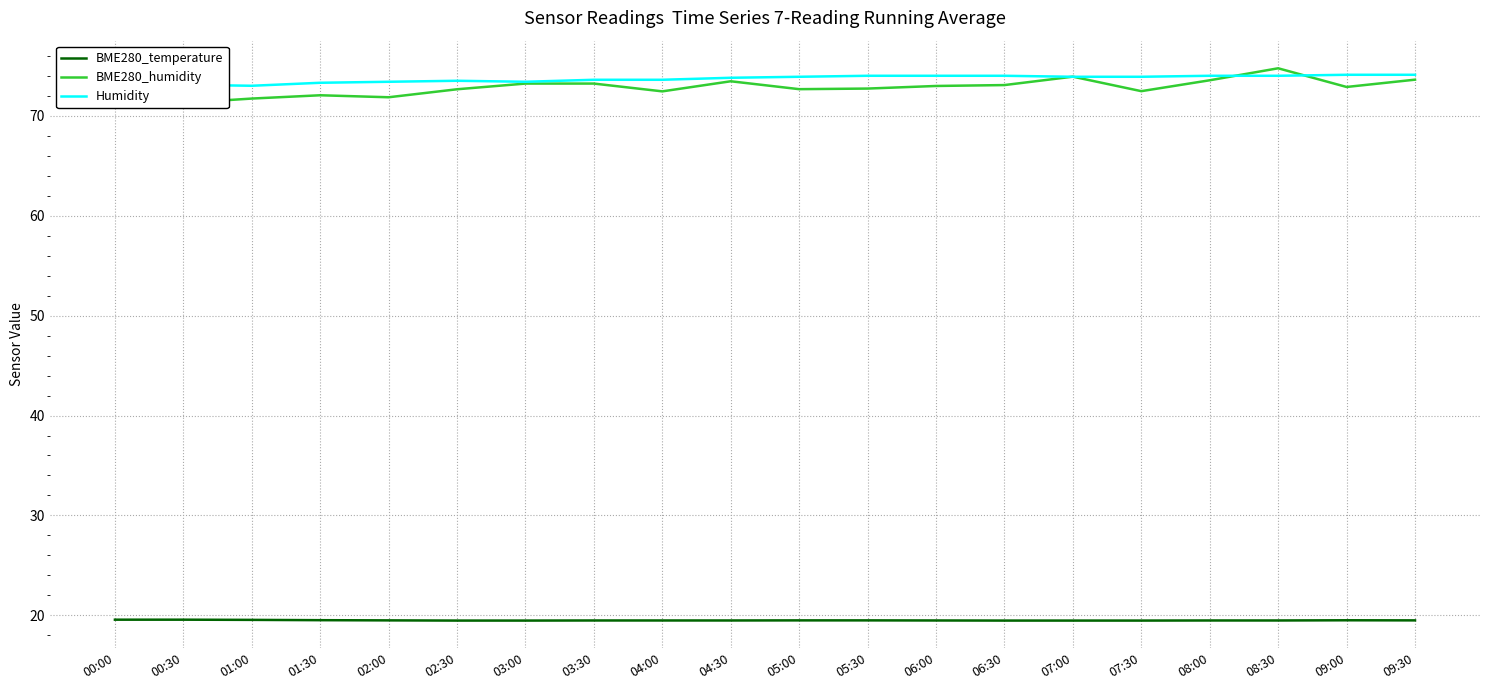

Which series has the largest total across all categories?

Humidity